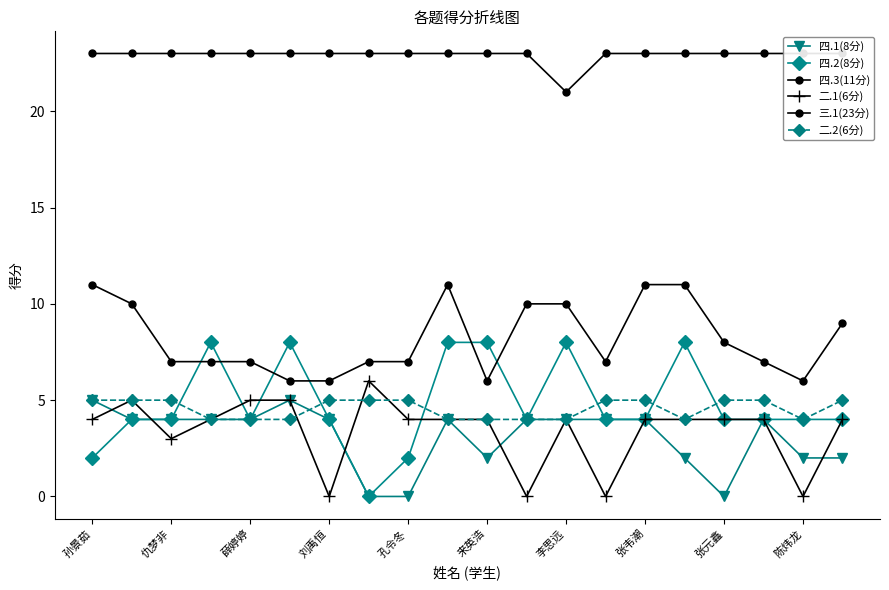

How many categories are shown in the chart?

20